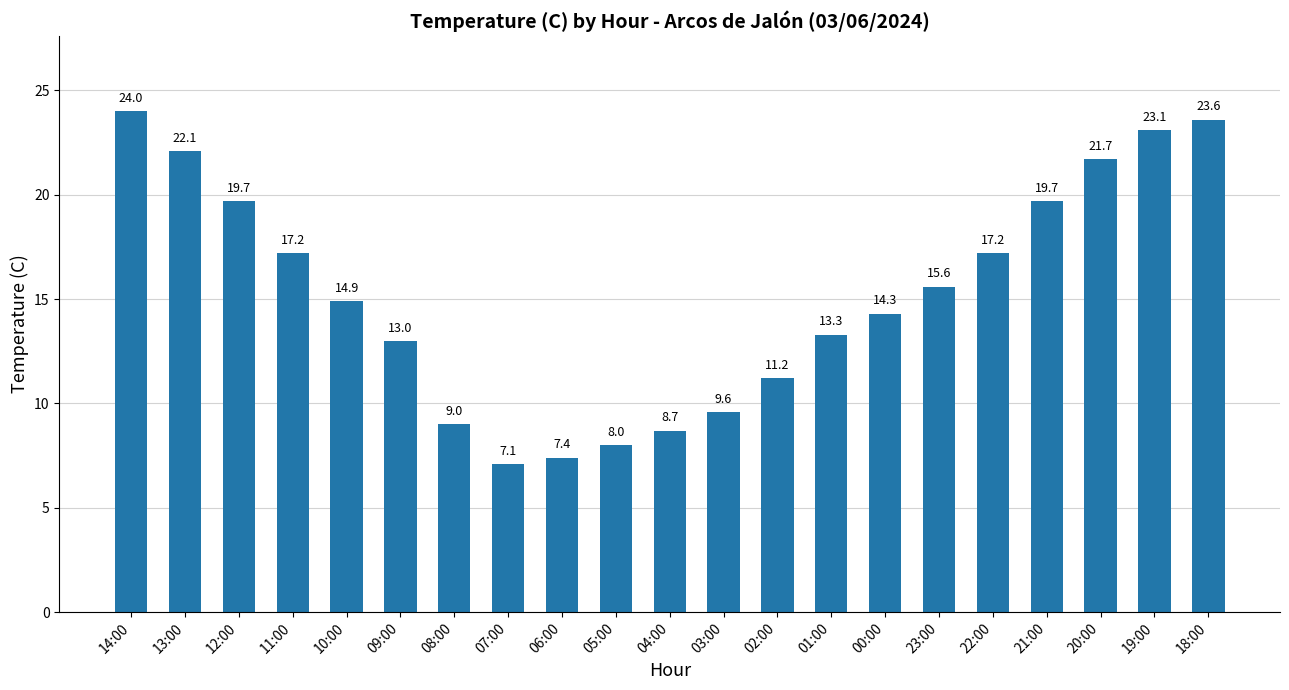

Is it true that the value at 02:00 is 11.2?

True